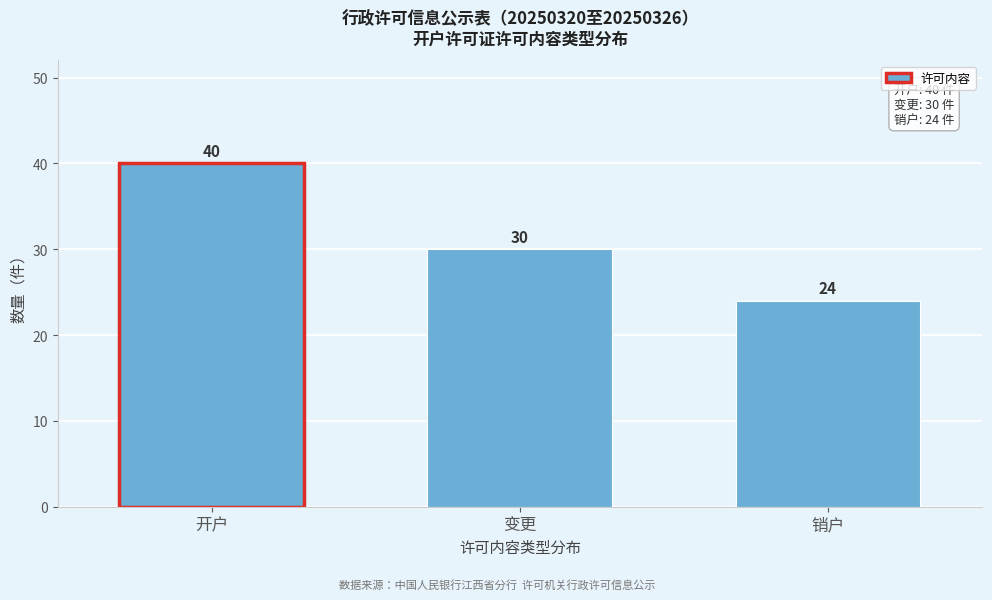

Reading right to left, extract all data points from this chart.

24	30	40